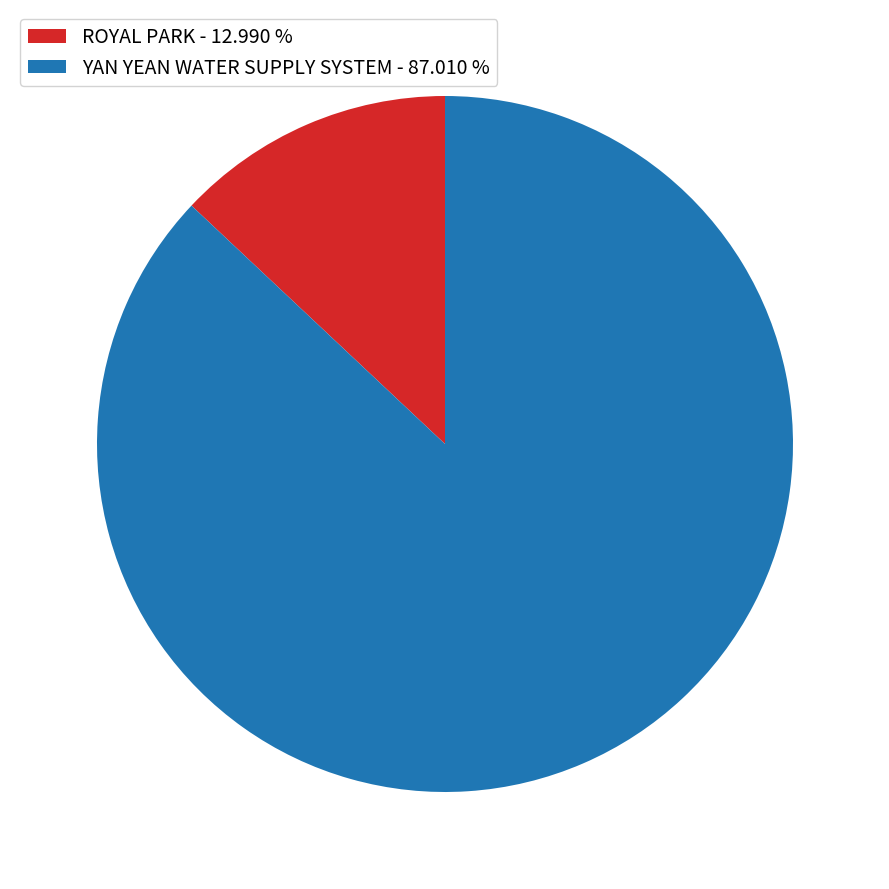

How many slices are in this pie chart?

2